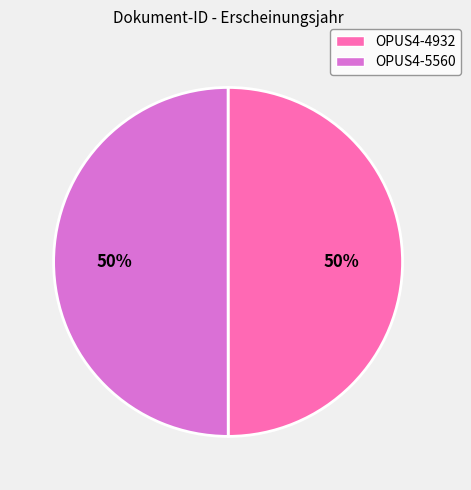

What percentage is the OPUS4-4932 slice, to the nearest percent?

50%